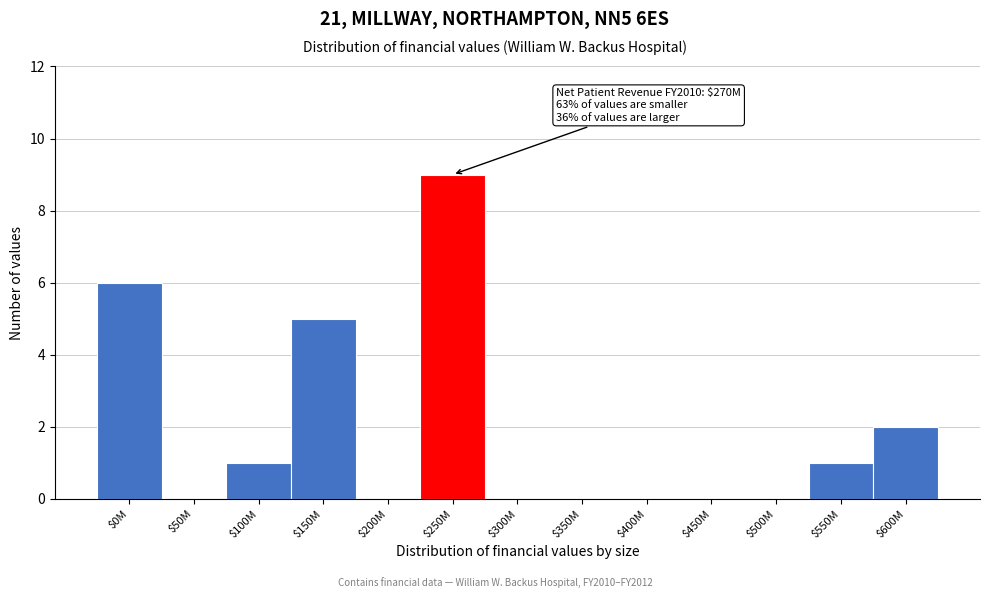

The chart shows a value of 6 at $0M. True or false?

True